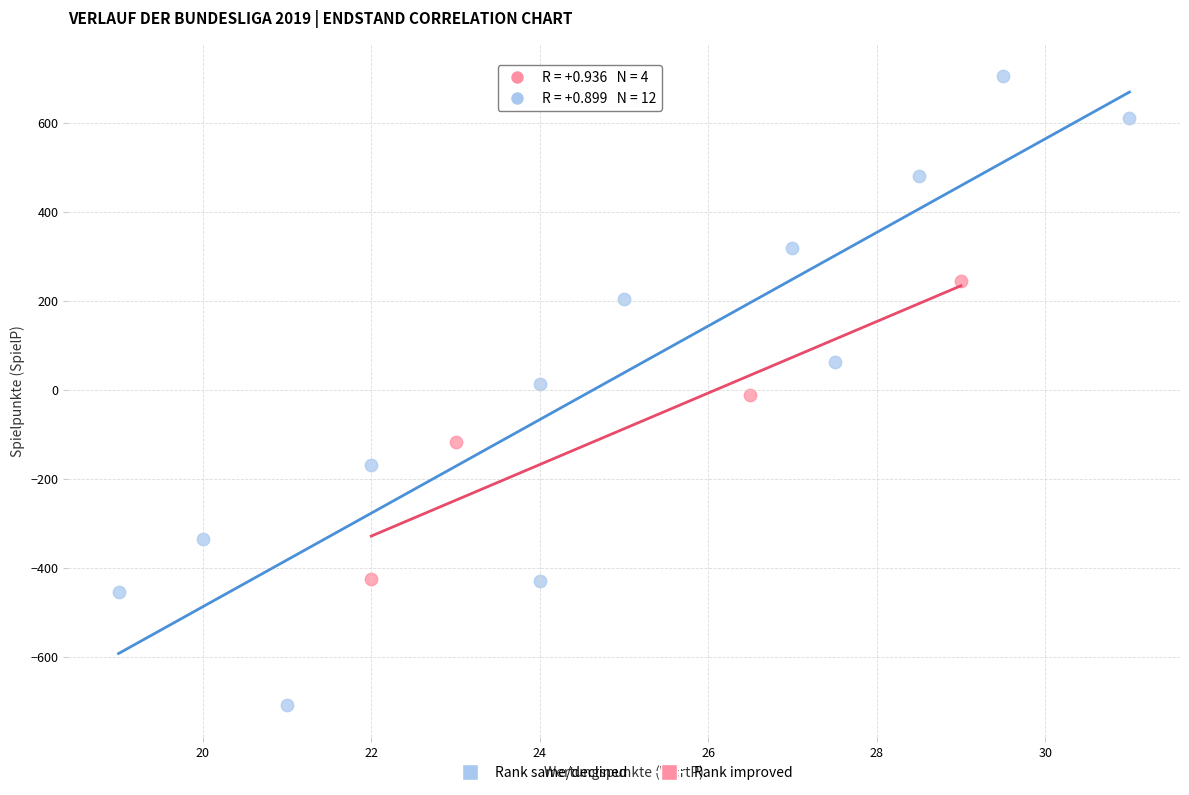

Which series reaches the minimum Y coordinate?

Rank same/declined